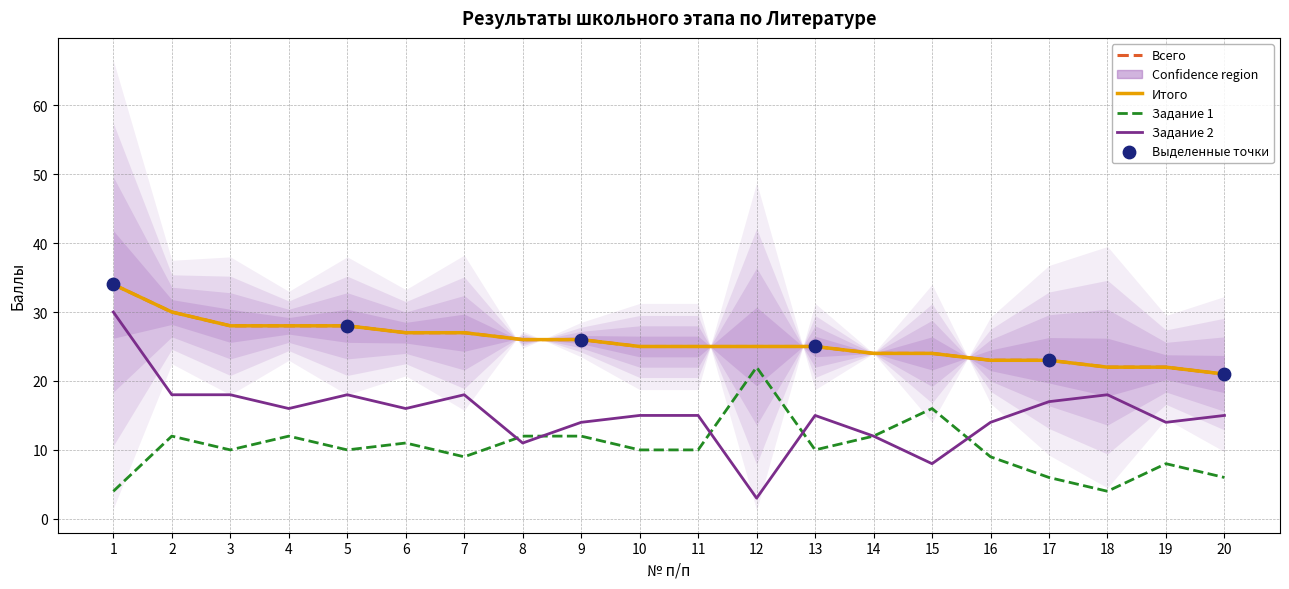

At which category is the sum across all series the highest?

1